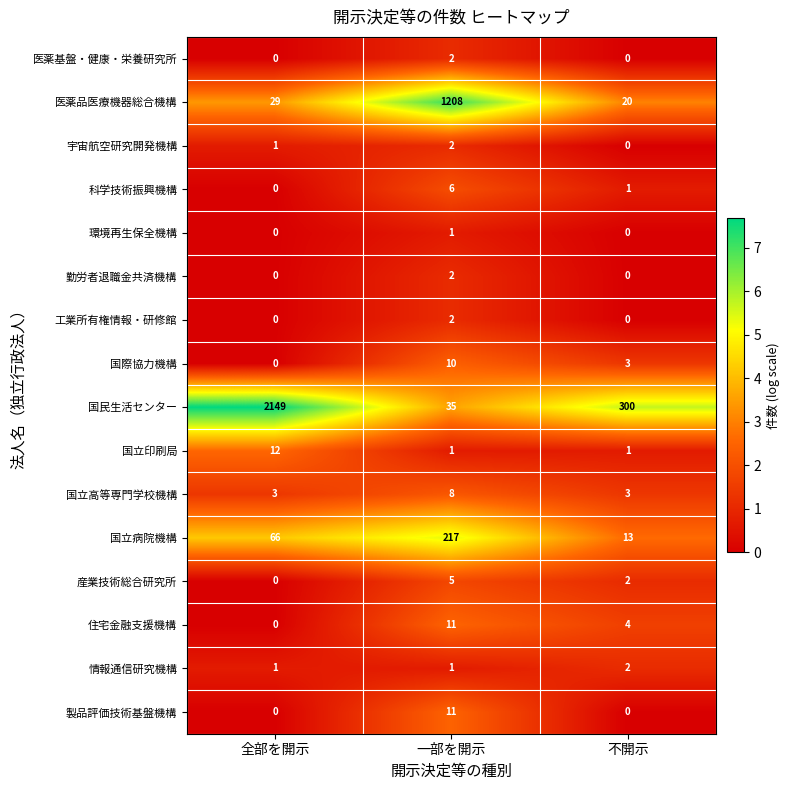

Which series has the largest total across all categories?

国民生活センター